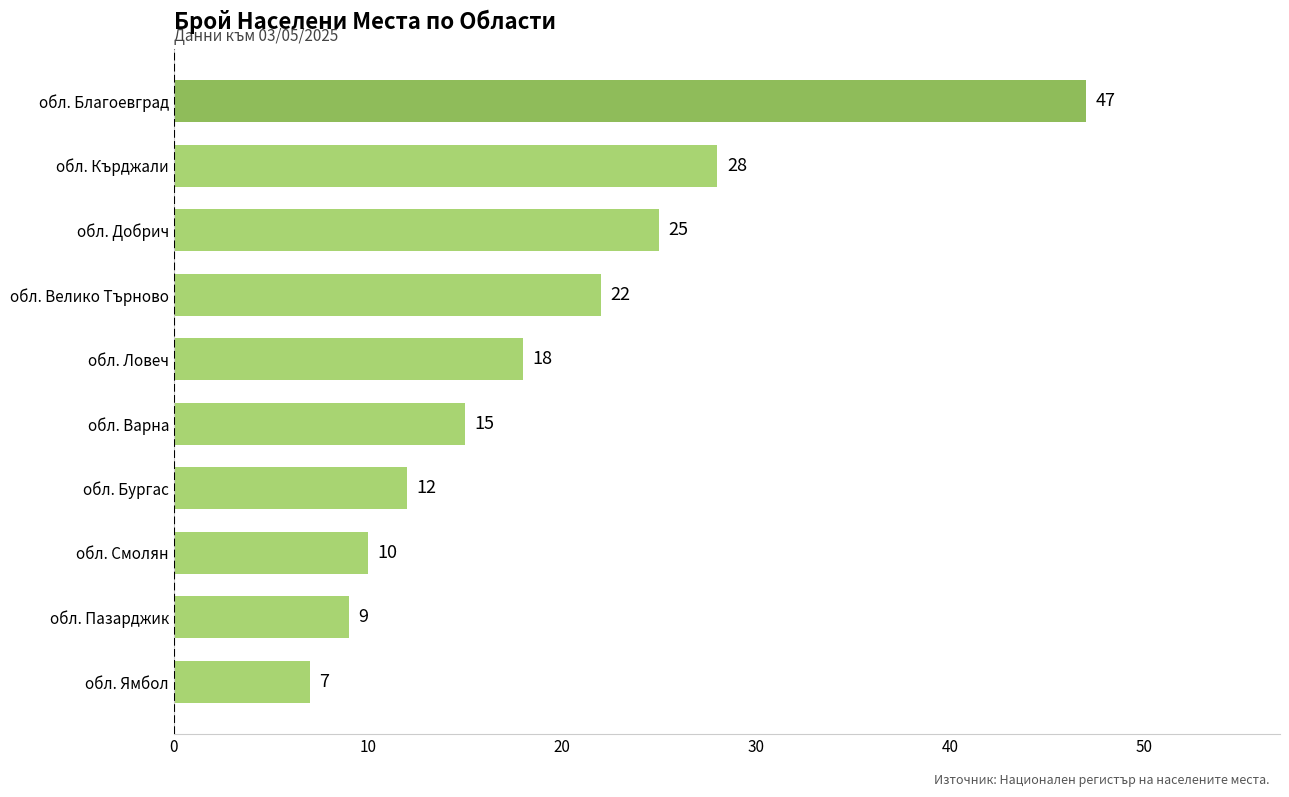

List the labels in order of value, smallest first.

обл. Ямбол, обл. Пазарджик, обл. Смолян, обл. Бургас, обл. Варна, обл. Ловеч, обл. Велико Търново, обл. Добрич, обл. Кърджали, обл. Благоевград